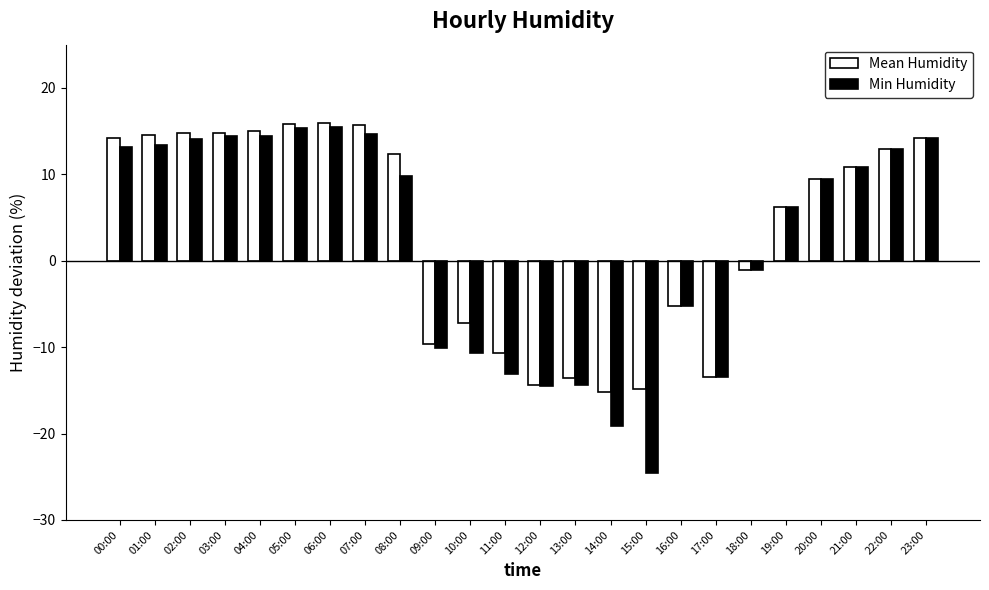

What is the average value of the Min Humidity series?

2.2